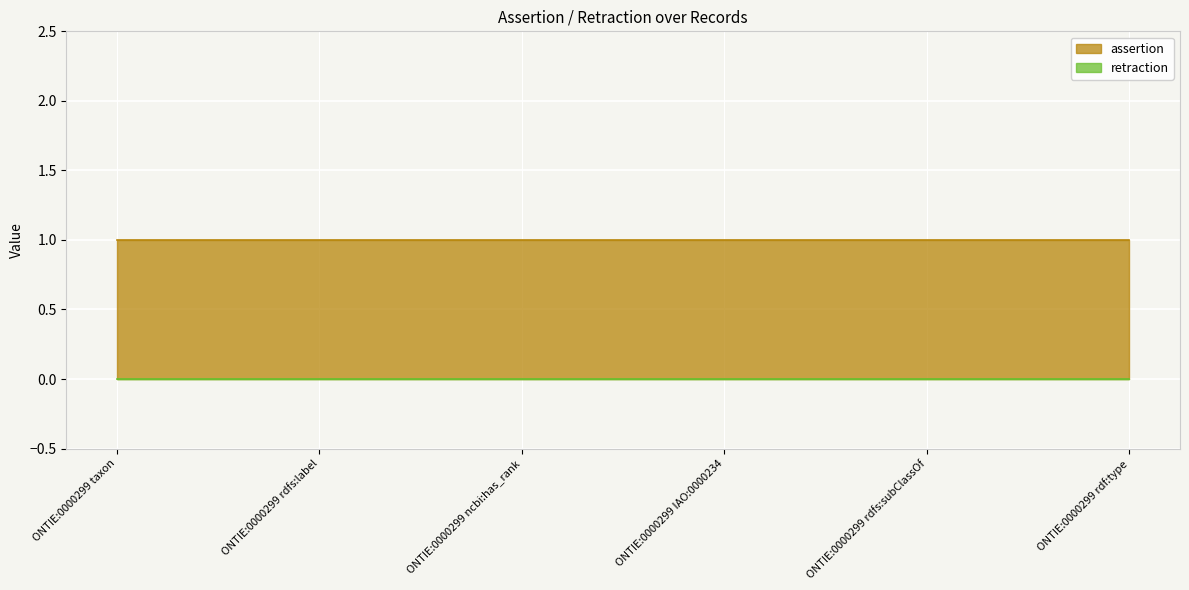

True or false: assertion and retraction cross at least once.

False